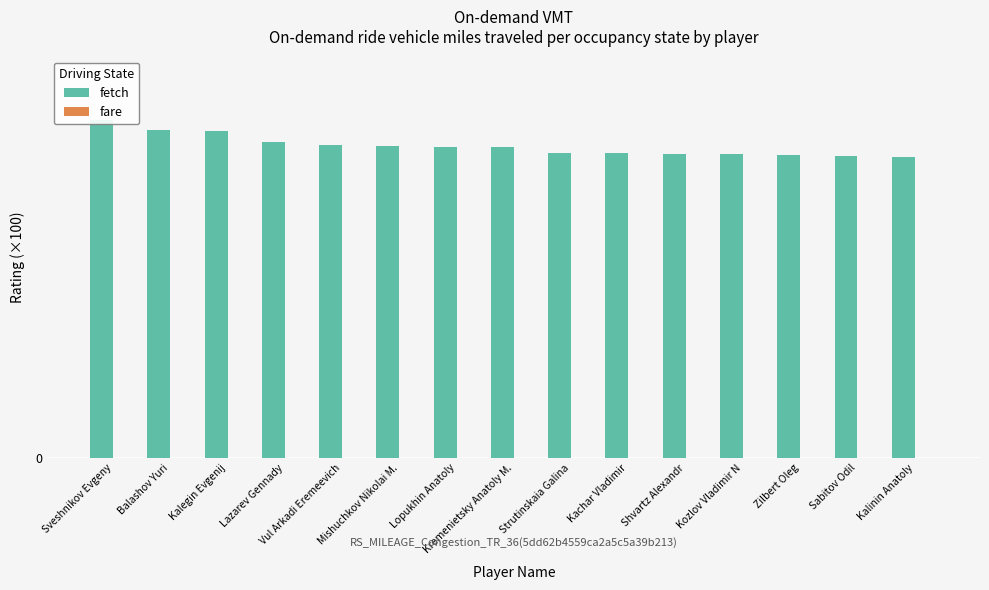

What are all the series names shown in the legend?

fetch, fare